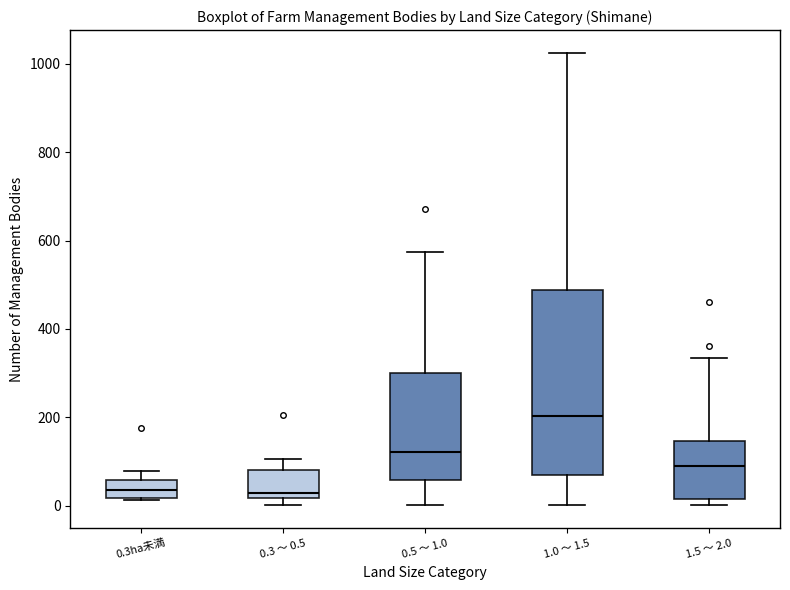

Reading left to right, read every box against the y-axis: the position of its median line, the range the box covers, and the ends of its whiskers. The values are not printed on the chart, so give them approximately, as read against the axis.

0.3ha未満: median 40, box 20 to 60, whiskers 20 to 80
0.3 ～ 0.5: median 40, box 20 to 80, whiskers 0 to 100
0.5 ～ 1.0: median 120, box 60 to 300, whiskers 0 to 580
1.0 ～ 1.5: median 200, box 60 to 480, whiskers 0 to 1020
1.5 ～ 2.0: median 100, box 20 to 140, whiskers 0 to 340